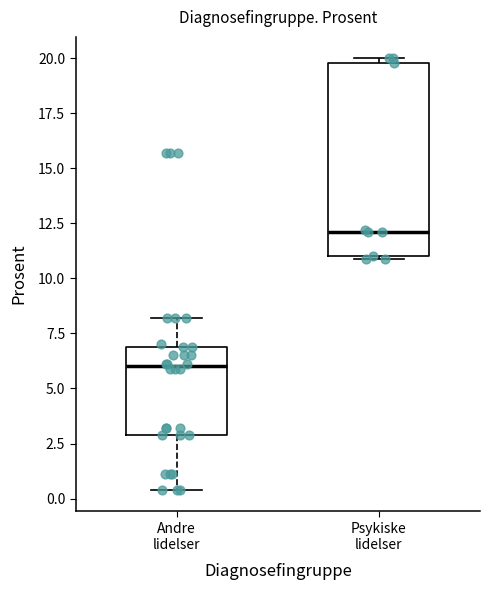

Comparing the boxes themselves (not the whiskers), which one is the tallest?

Psykiske lidelser